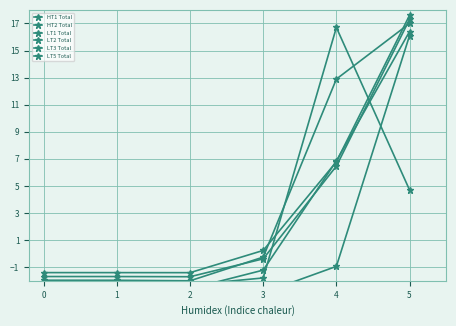

What is the total value across all series at 5?

89.1